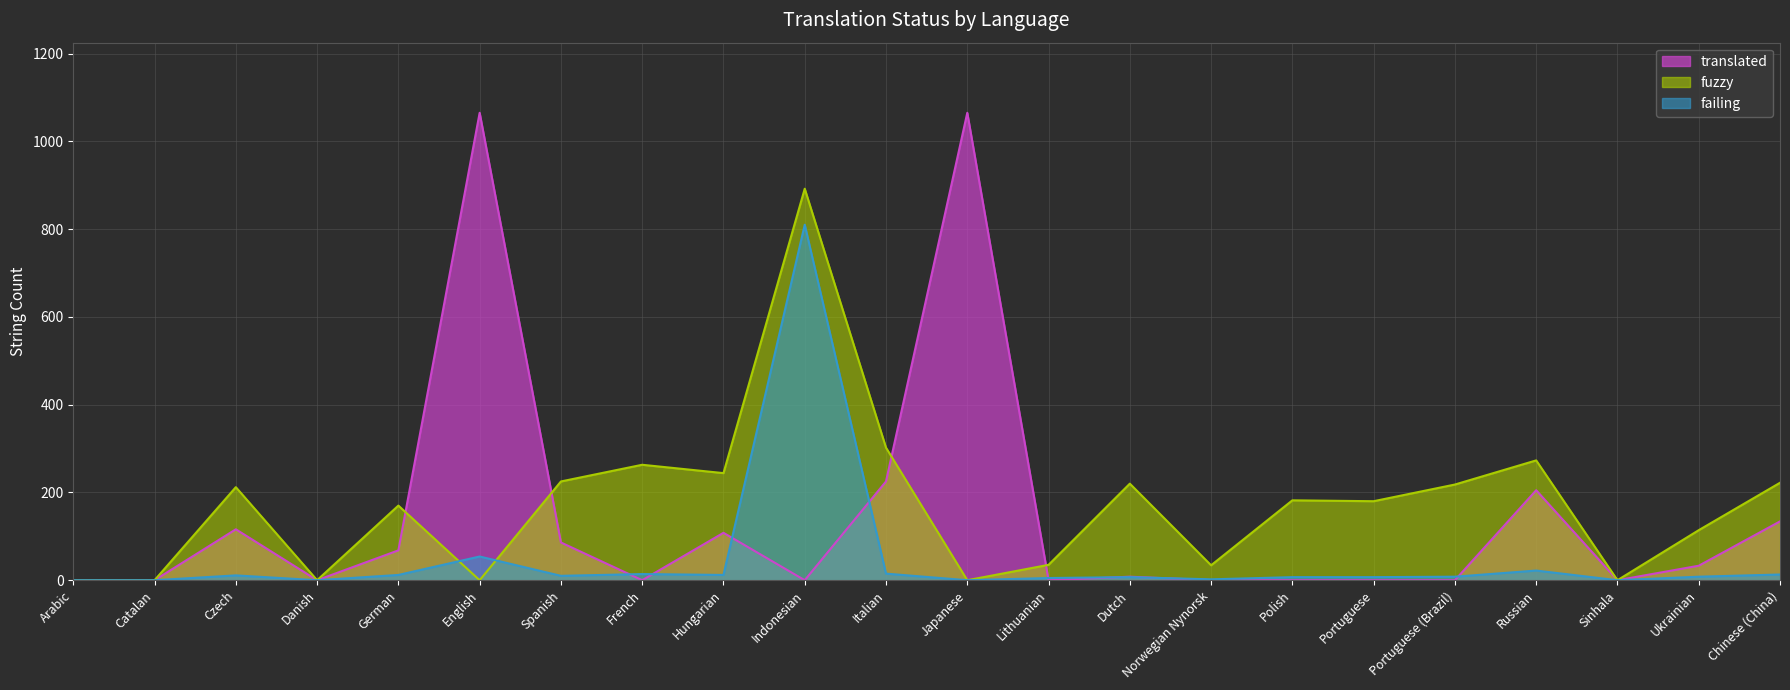

How many values in fuzzy are above zero?

16